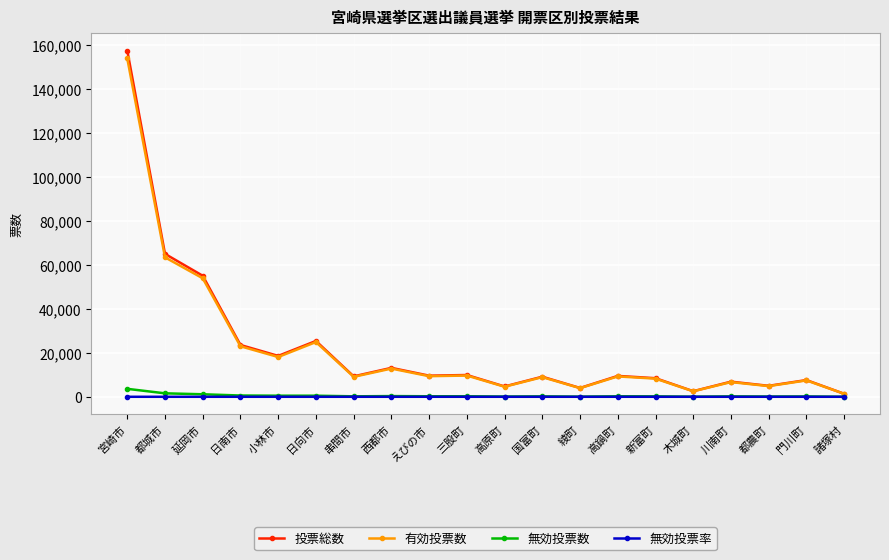

What are all the series names shown in the legend?

投票総数, 有効投票数, 無効投票数, 無効投票率